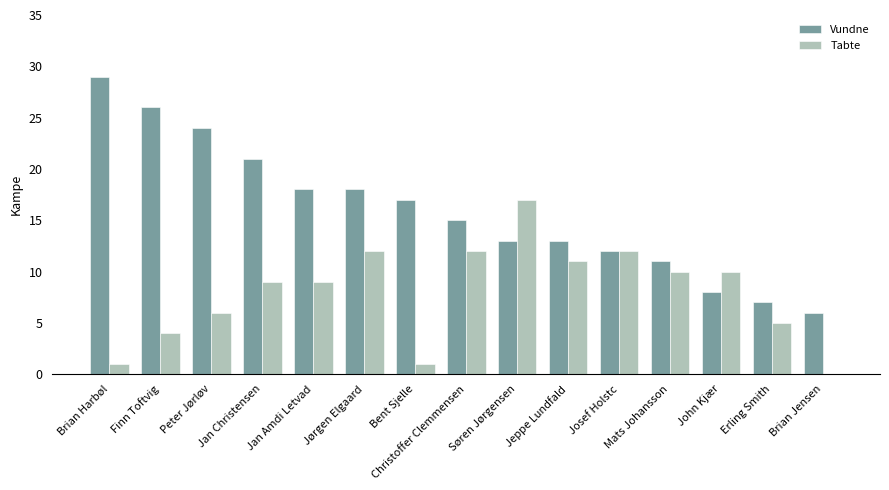

What is the total value across all series at Brian Harbøl?

30